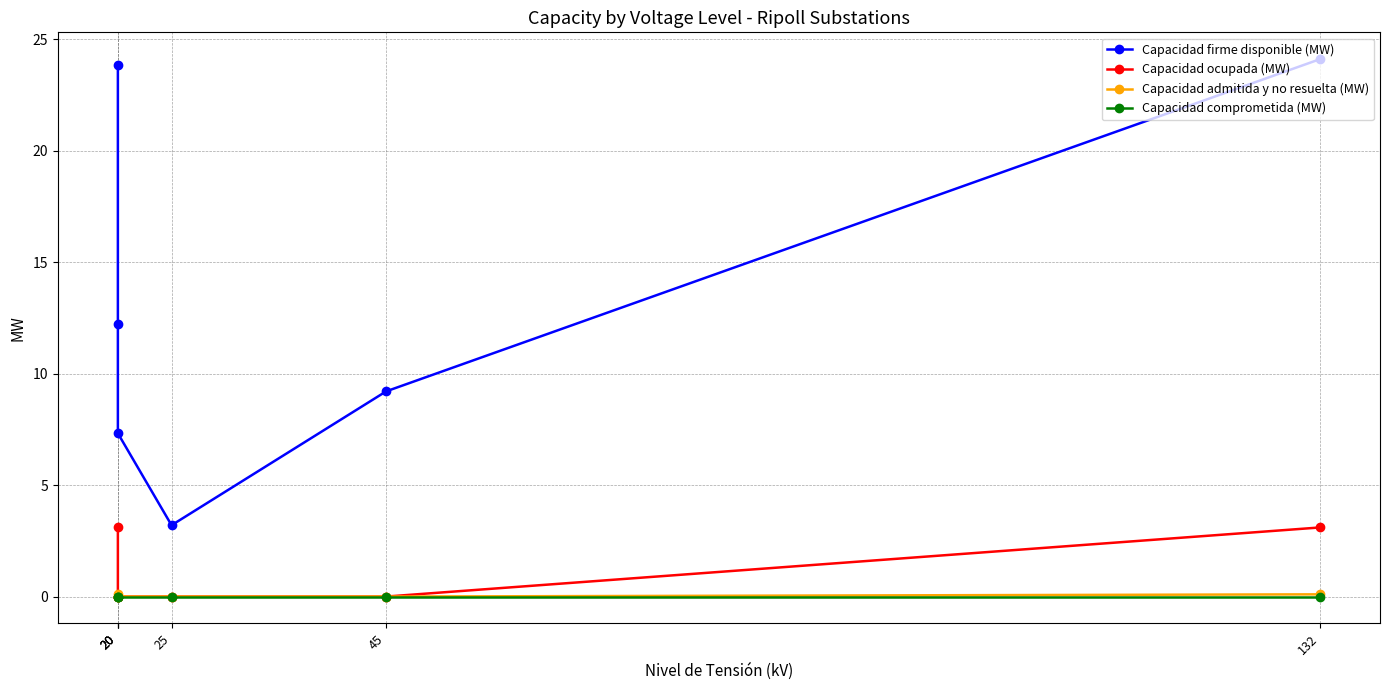

Reading left to right, transcribe all the data shown in this chart.

Capacidad firme disponible (MW): 23.9	12.2	7.3	3.2	9.2	24.1
Capacidad ocupada (MW): 3.1	0.0	0.0	0.0	0.0	3.1
Capacidad admitida y no resuelta (MW): 0.1	0.0	0.0	0.0	0.0	0.1
Capacidad comprometida (MW): 0.0	0.0	0.0	0.0	0.0	0.0